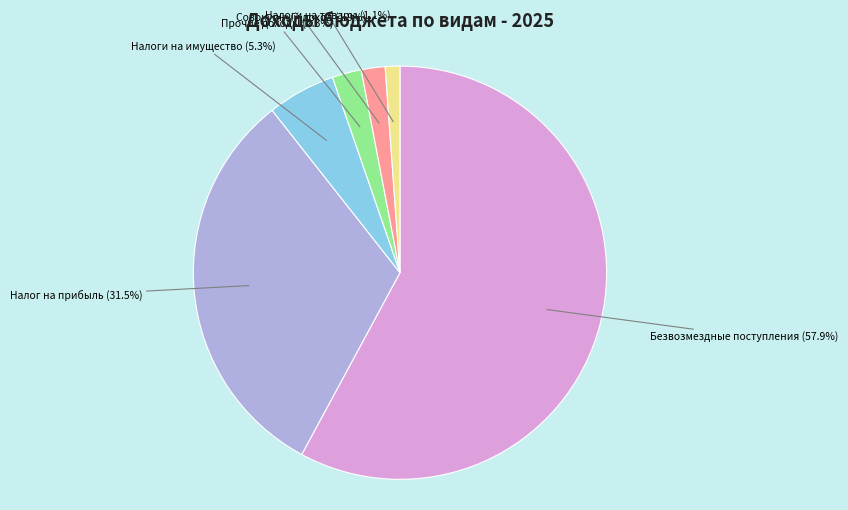

Count the number of slices in the pie.

6